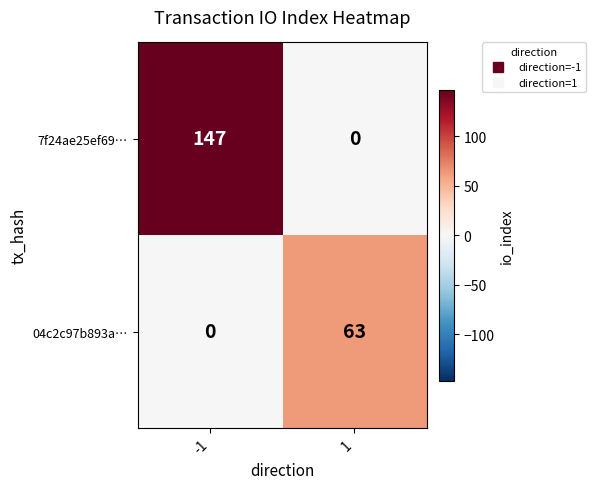

Reading left to right, what are all the values shown in this chart?

7f24ae25ef69…: 147	0
04c2c97b893a…: 0	63